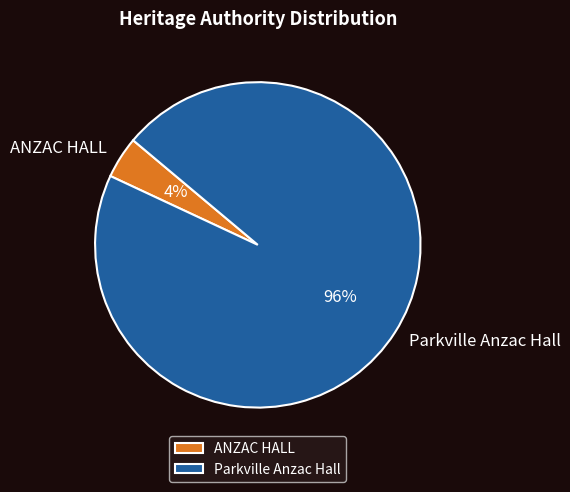

What is the majority slice?

Parkville Anzac Hall